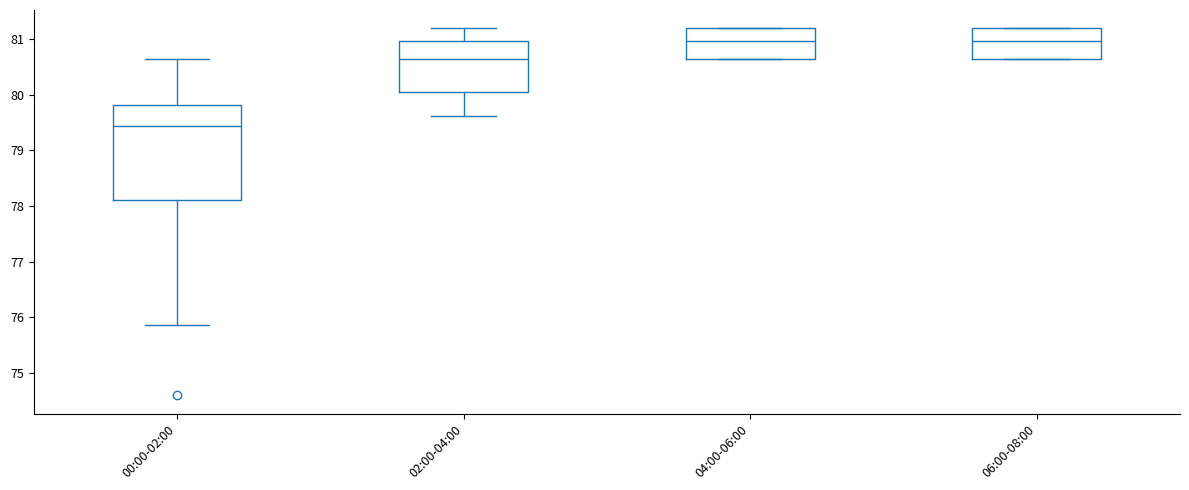

Reading left to right, transcribe this box plot: for each box, give where its median line is, the range the box spans, and where its two whiskers end, as read against the y-axis. The values are not printed on the chart, so give them approximately, as read against the axis.

00:00-02:00: median 79.4, box 78.1 to 79.8, whiskers 75.9 to 80.6
02:00-04:00: median 80.6, box 80.0 to 81.0, whiskers 79.6 to 81.2
04:00-06:00: median 81.0, box 80.6 to 81.2, whiskers 80.6 to 81.2
06:00-08:00: median 81.0, box 80.6 to 81.2, whiskers 80.6 to 81.2